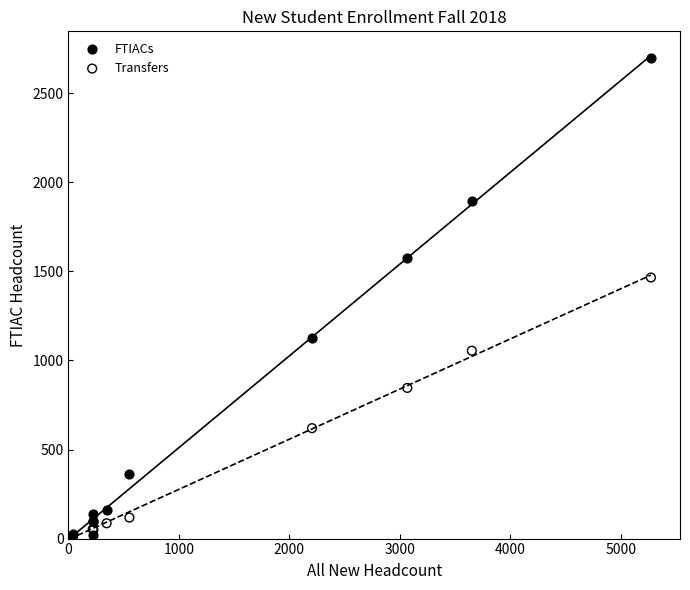

Across all series, what Y value is closest to 1351?

1466